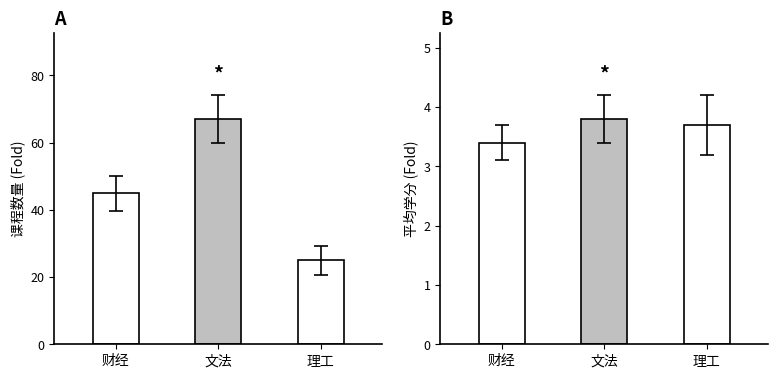

What is the sum of all 课程数量 values?

137.0